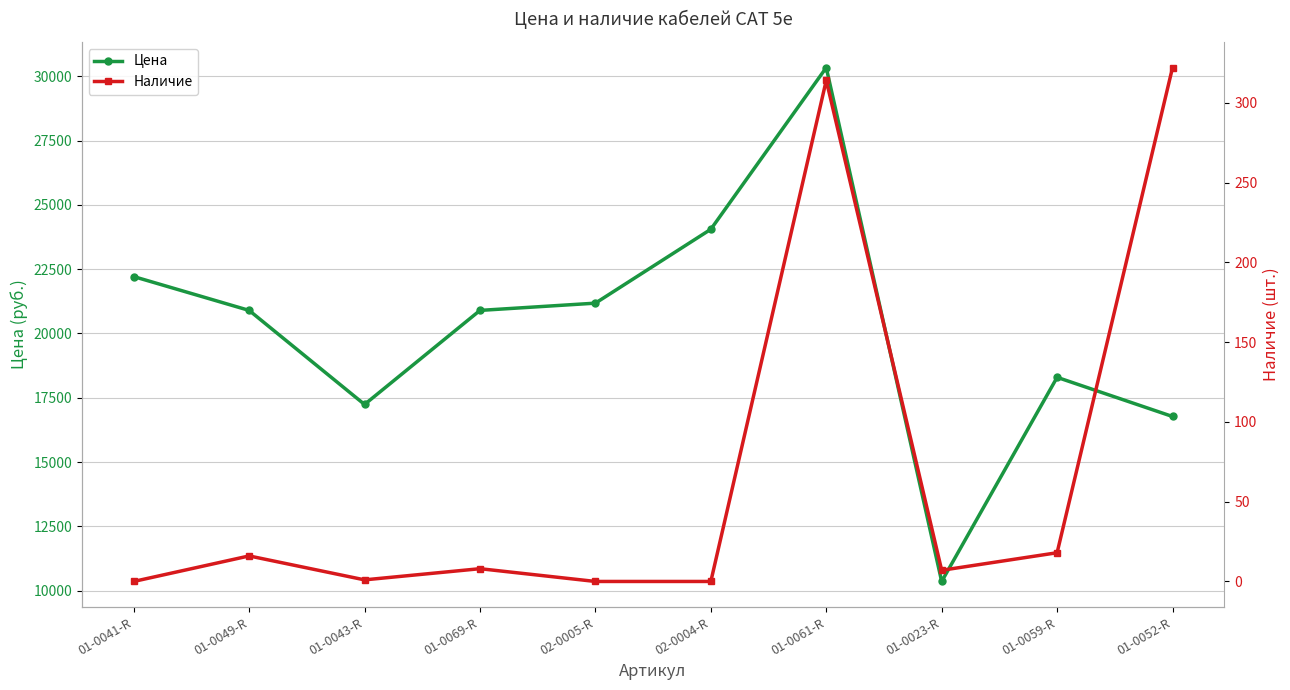

Where does the Цена series first go above 20897?

01-0041-R